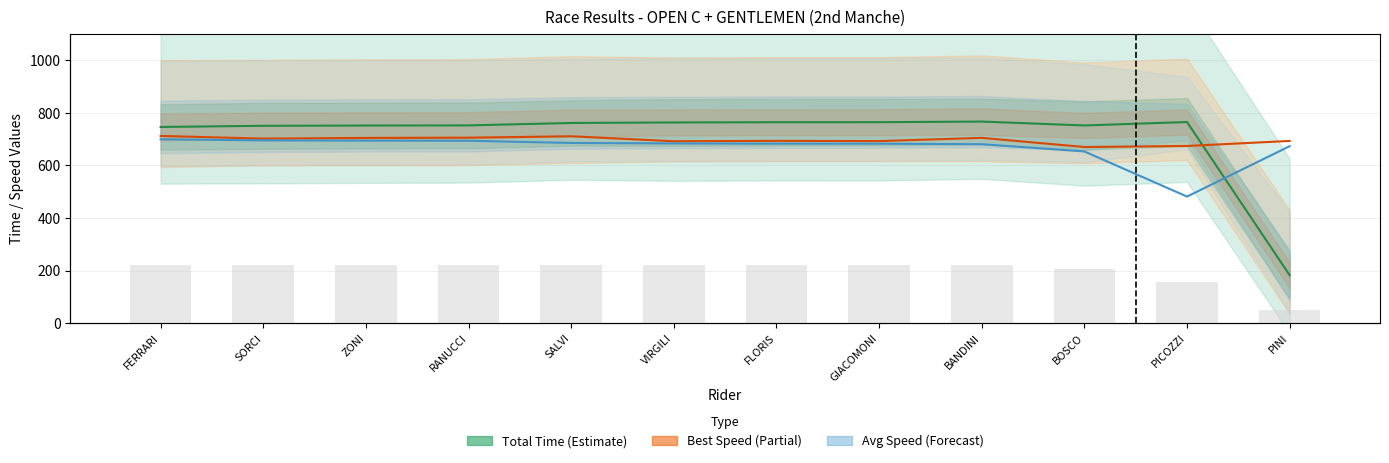

What position from the right is RANUCCI?

9